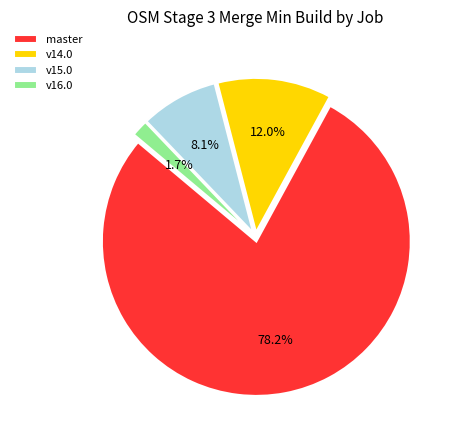

Rank the categories by value from highest to lowest.

master, v14.0, v15.0, v16.0